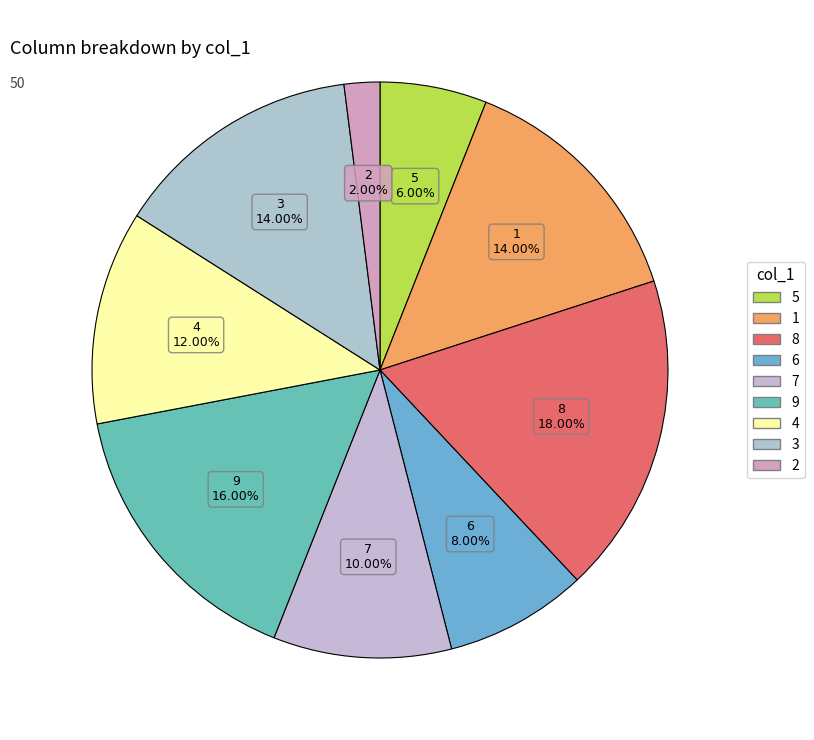

Which category has the biggest portion of the pie?

8